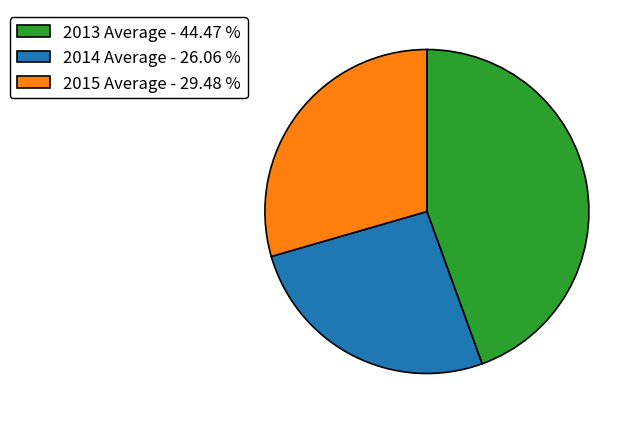

Does any single category account for the majority?

No